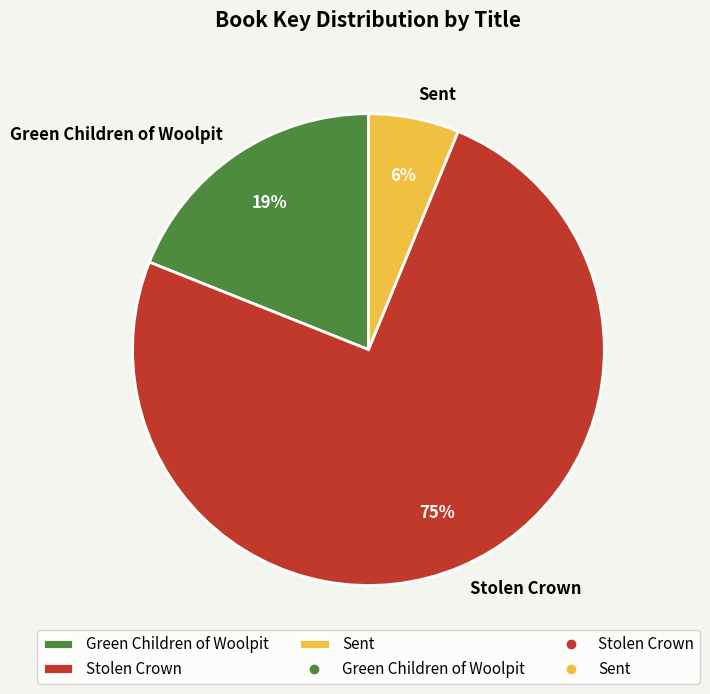

To the nearest percent, what is the average slice percentage?

33%